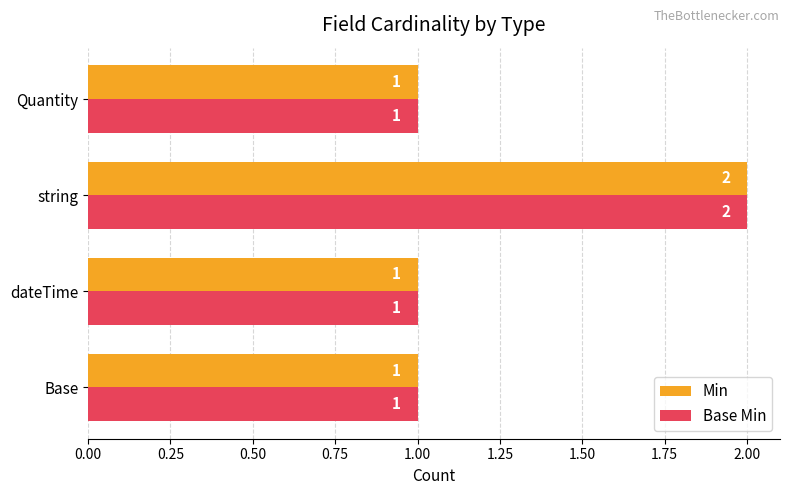

How many data points in Base Min are above 1?

1